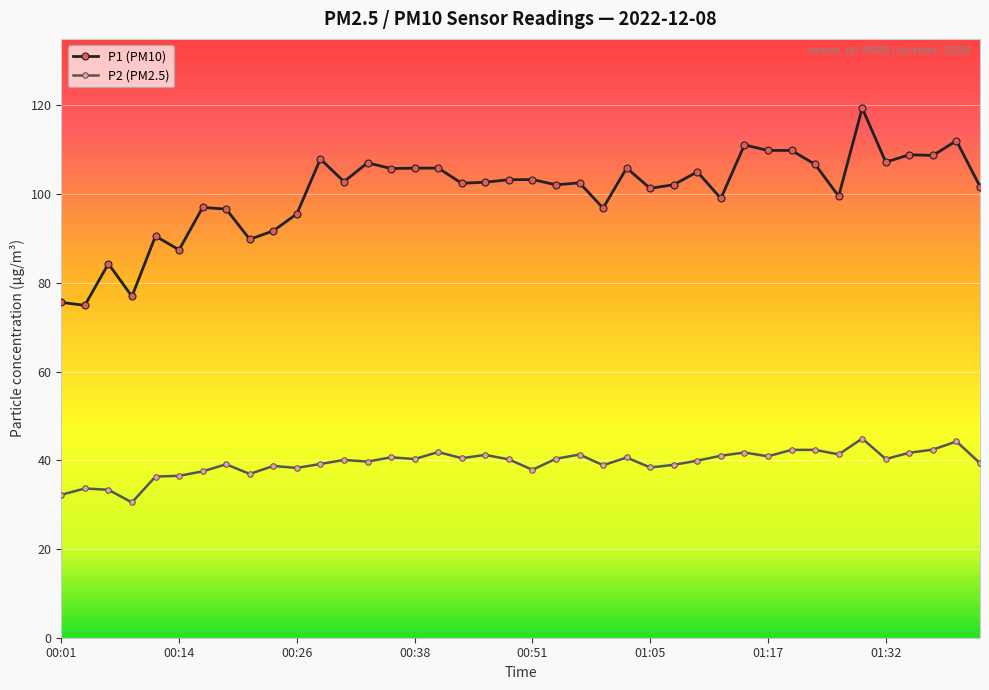

Which series has the largest range (max minus min)?

P1 (PM10)